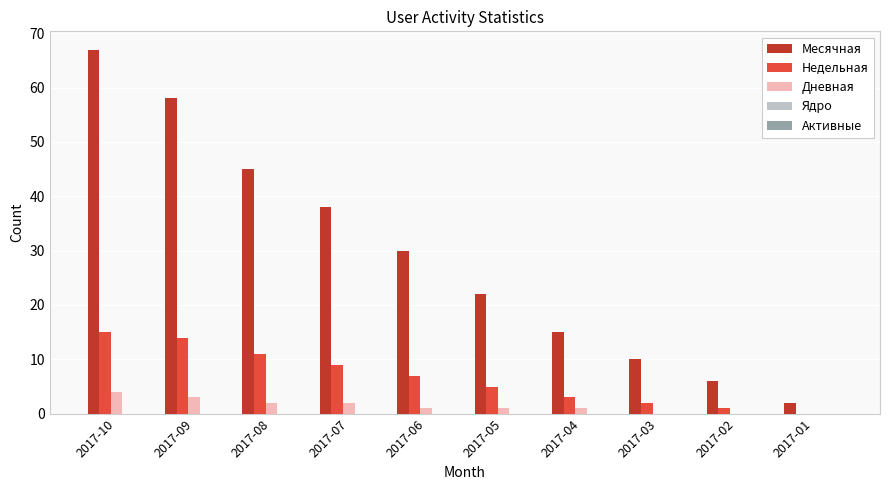

What is the average value of the Недельная series?

7